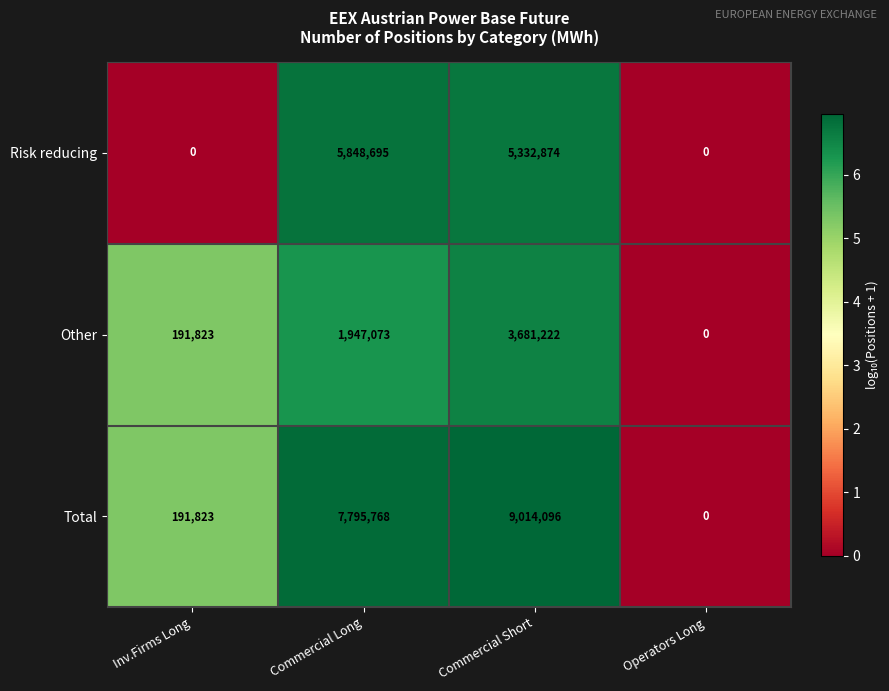

What is the difference between the highest and lowest values at Commercial Short?

5332874